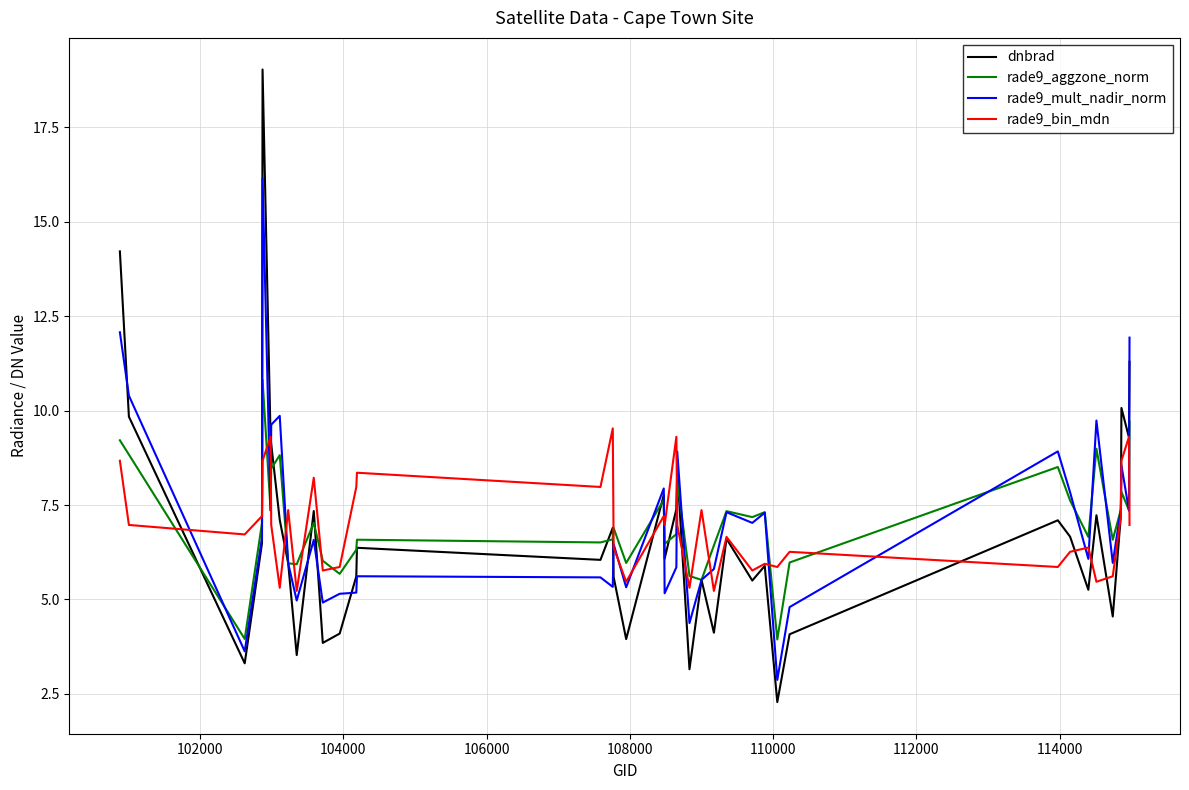

Which series has the largest range (max minus min)?

dnbrad